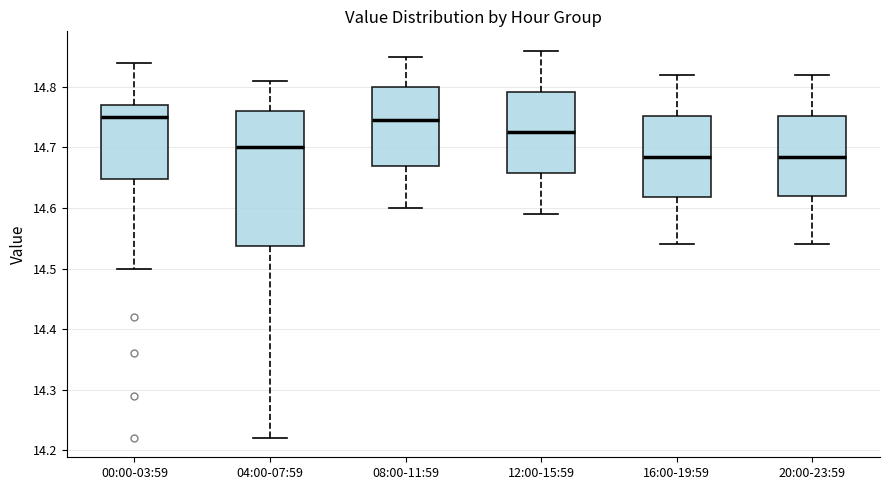

Which box is the tallest, from its lower edge to its upper edge?

04:00-07:59